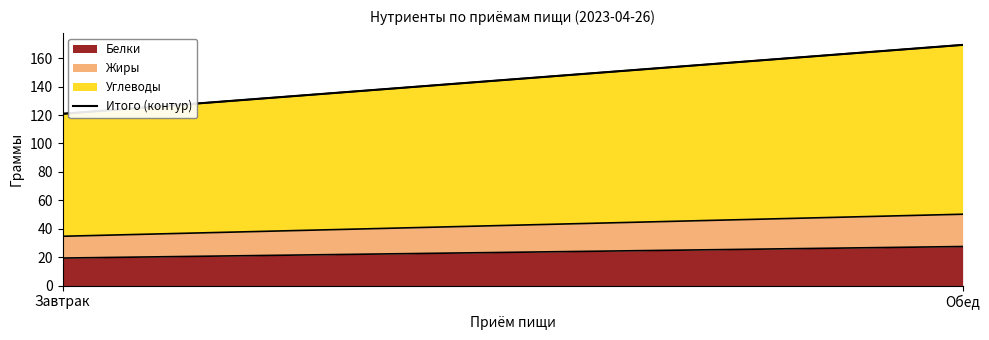

List the labels in order of value, largest first.

Обед, Завтрак